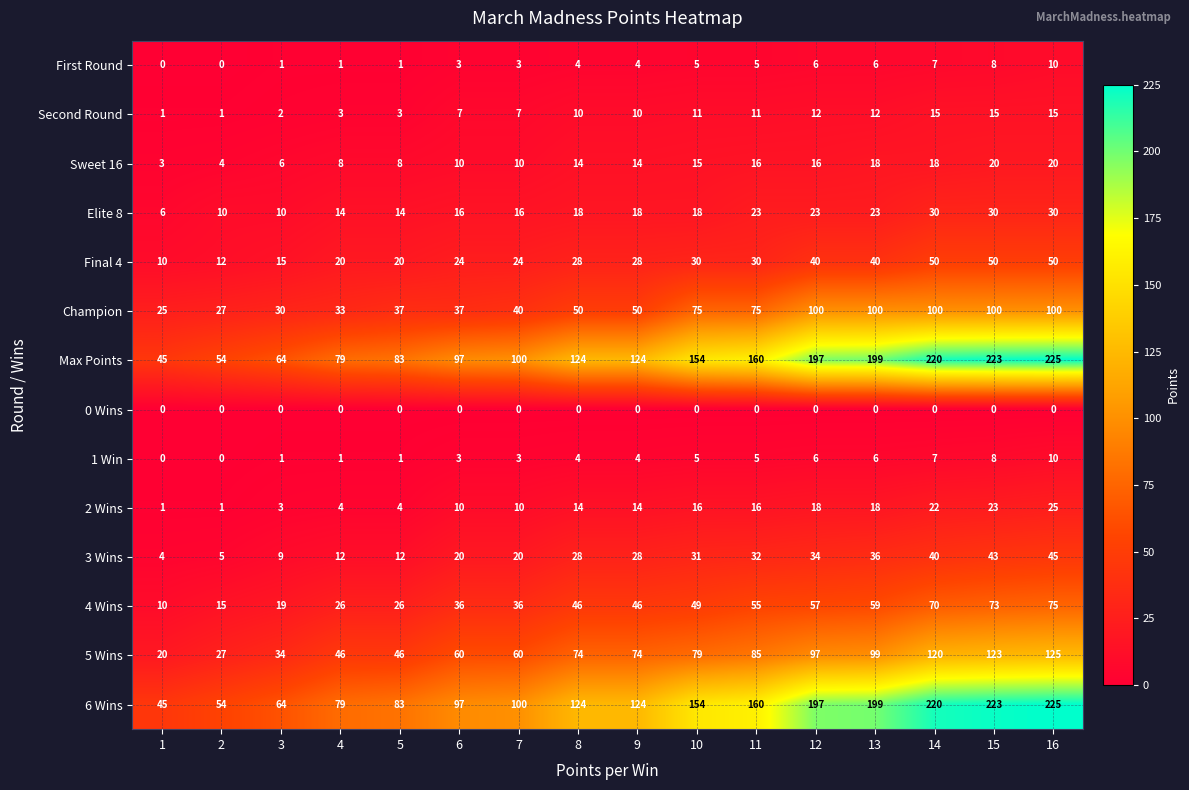

Count the number of categories in the chart.

16